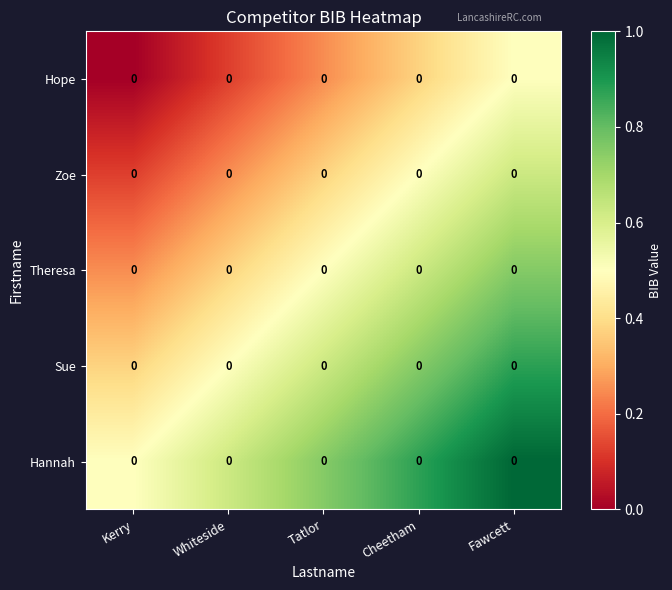

Reading left to right, transcribe all the data shown in this chart.

Hope: Kerry=0.0	Whiteside=0.0	Tatlor=0.0	Cheetham=0.0	Fawcett=0.0
Zoe: Kerry=0.0	Whiteside=0.0	Tatlor=0.0	Cheetham=0.0	Fawcett=0.0
Theresa: Kerry=0.0	Whiteside=0.0	Tatlor=0.0	Cheetham=0.0	Fawcett=0.0
Sue: Kerry=0.0	Whiteside=0.0	Tatlor=0.0	Cheetham=0.0	Fawcett=0.0
Hannah: Kerry=0.0	Whiteside=0.0	Tatlor=0.0	Cheetham=0.0	Fawcett=0.0